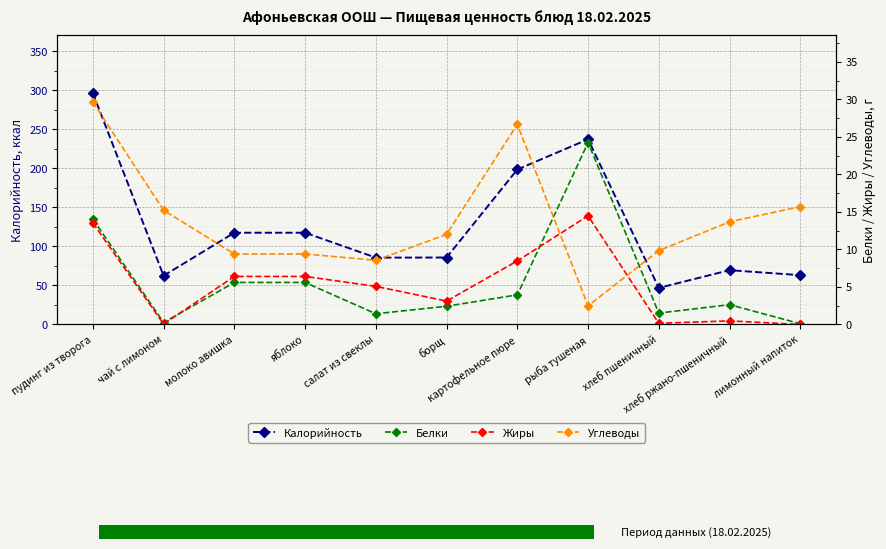

How many interior local peaks does the Жиры series have?

2